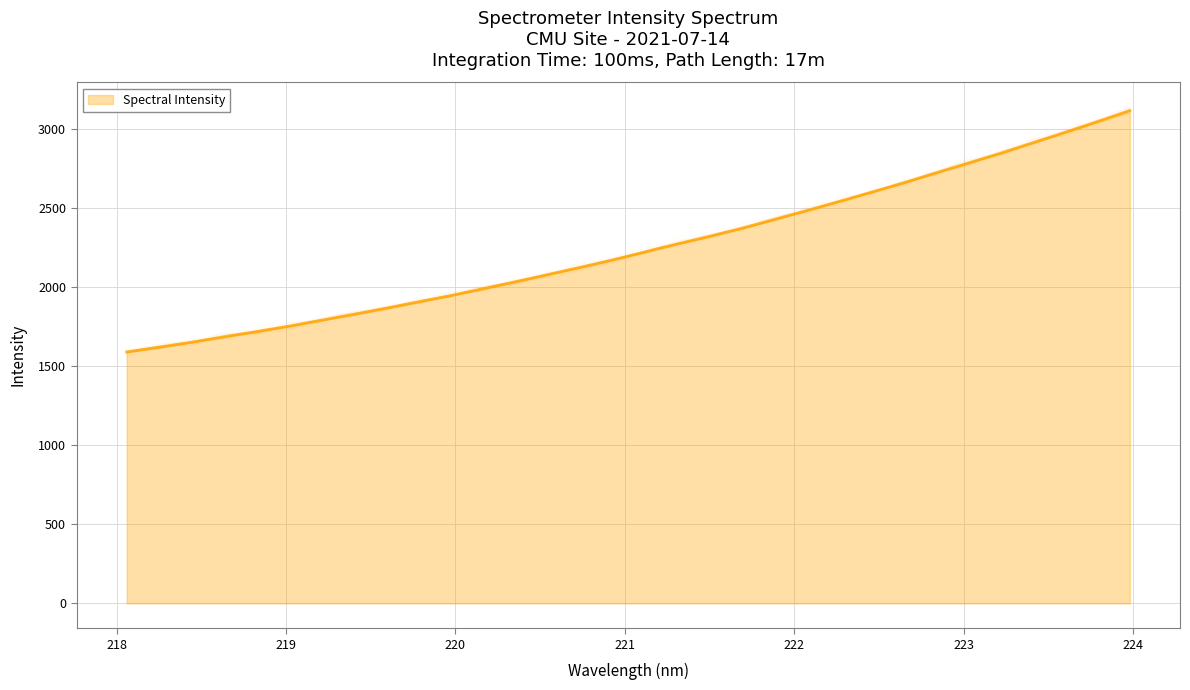

How many distinct data groups are displayed?

1